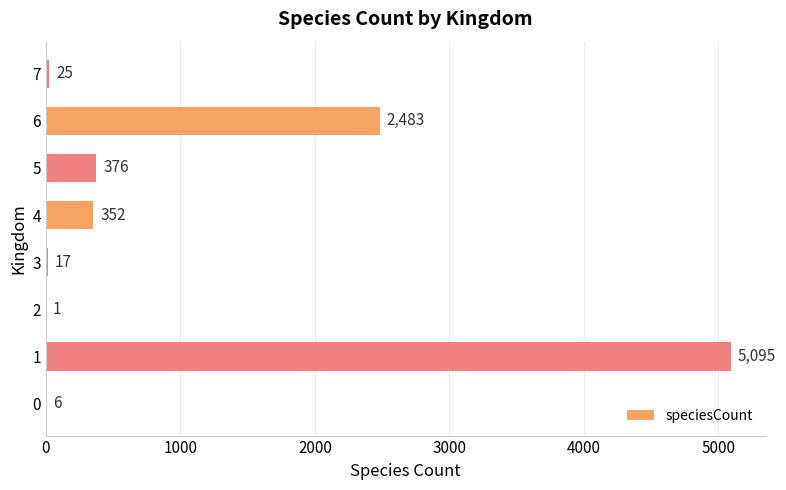

What is the maximum value shown in the chart?

5095